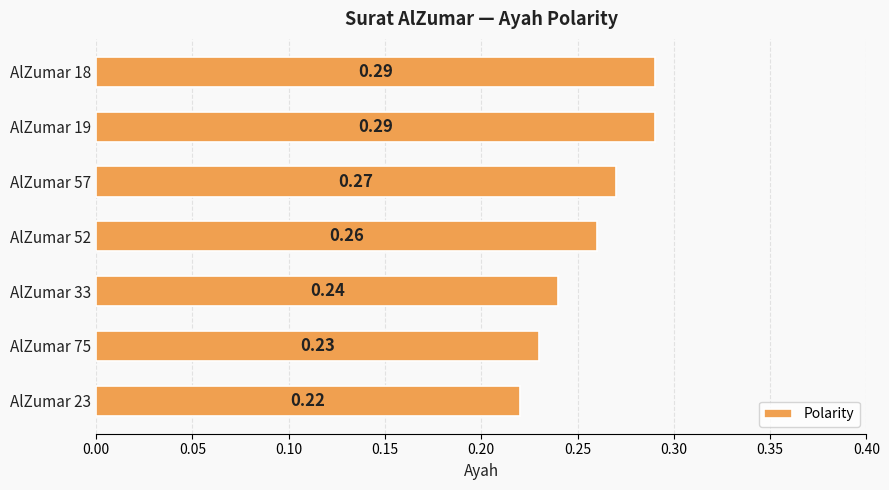

What is the sum of all values?

1.8